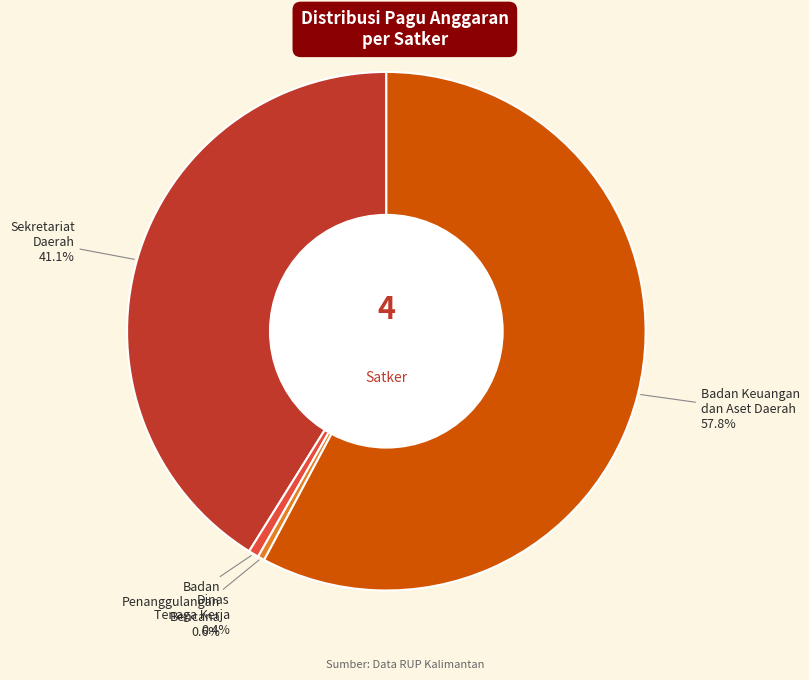

Is there any slice that represents more than half of the pie?

Yes